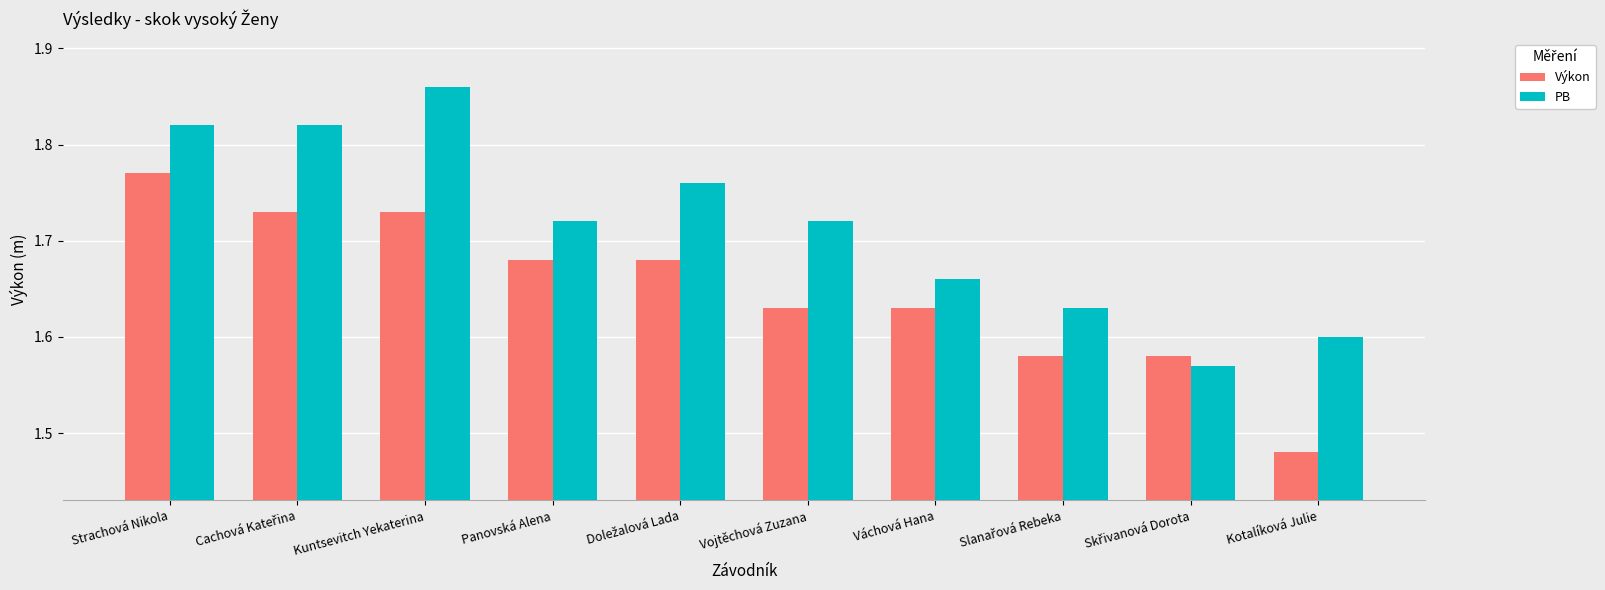

List the series in order of their peak value, lowest first.

Výkon, PB